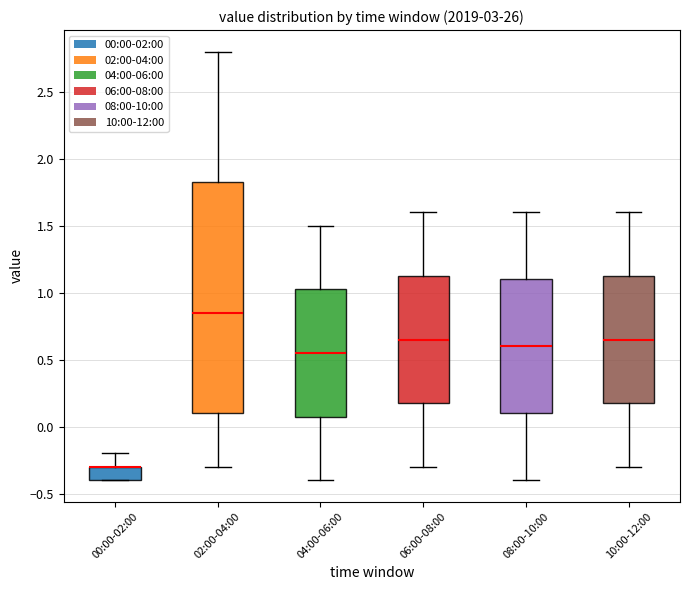

Which box is the tallest, from its lower edge to its upper edge?

02:00-04:00